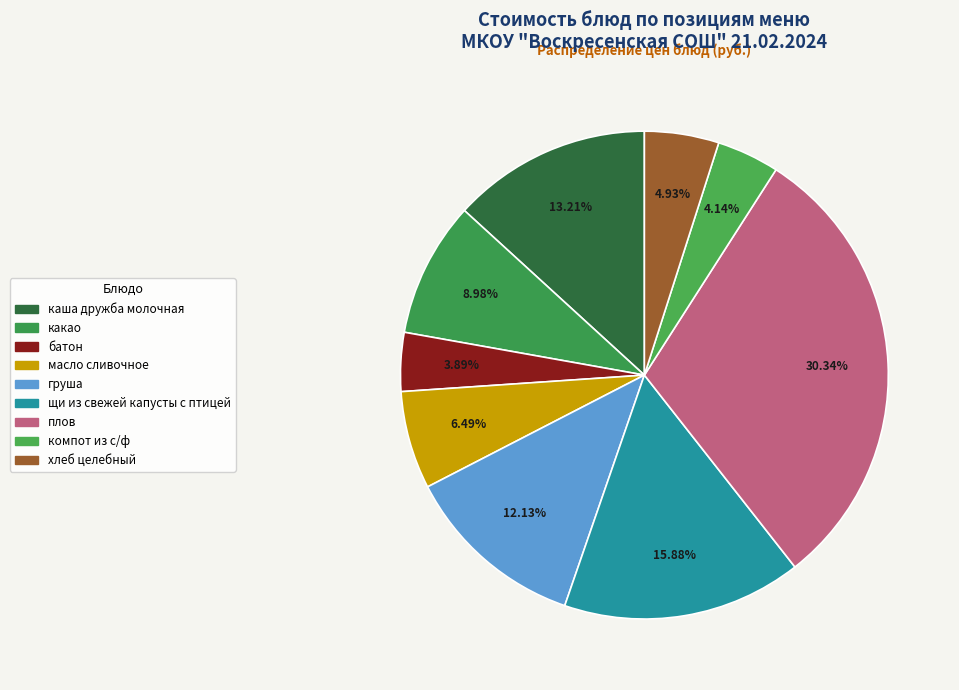

Approximately how many times larger is the value at компот из с/ф compared to щи из свежей капусты с птицей?

0.3